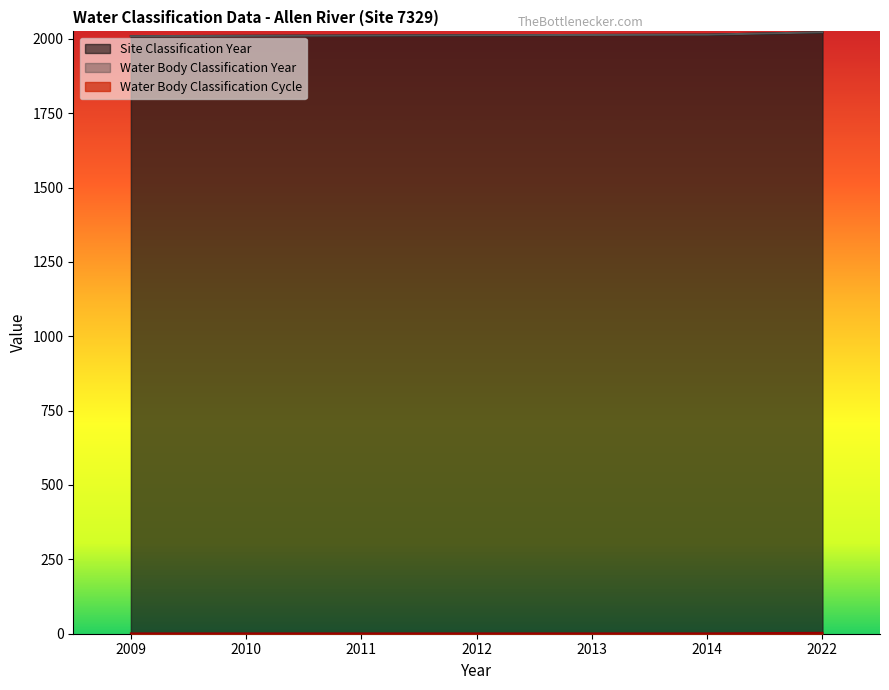

Rank the categories by Water Body Classification Year value from lowest to highest.

2009, 2010, 2011, 2012, 2013, 2014, 2022